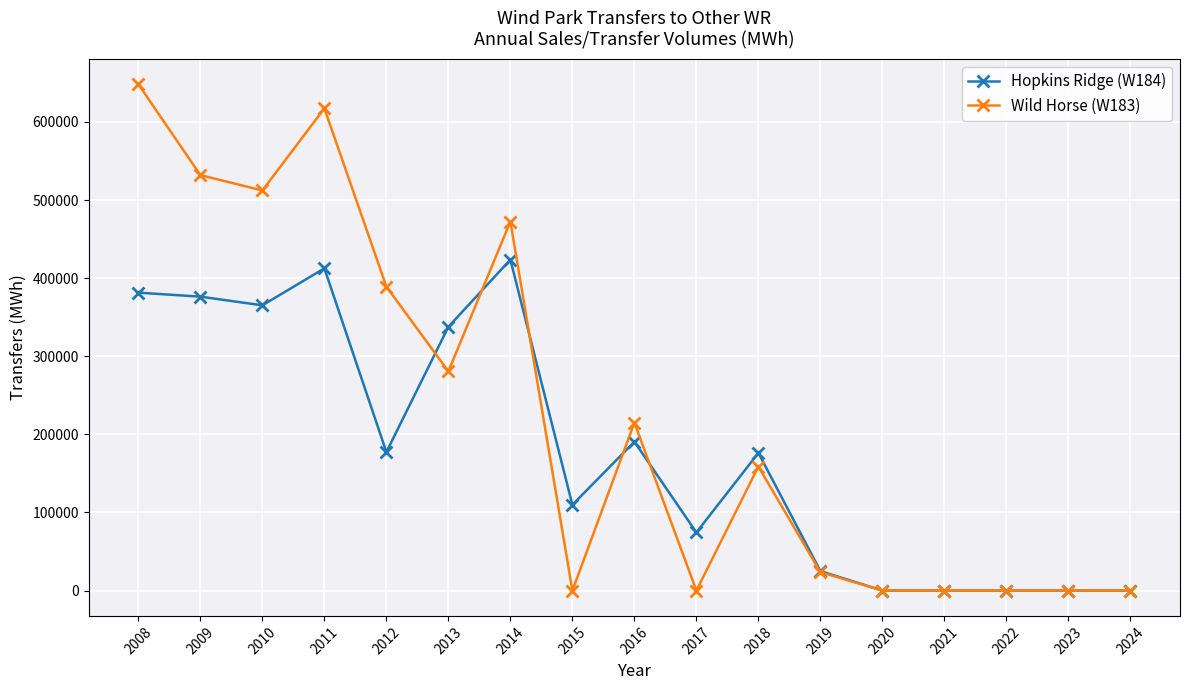

Which series has the largest total across all categories?

Wild Horse (W183)